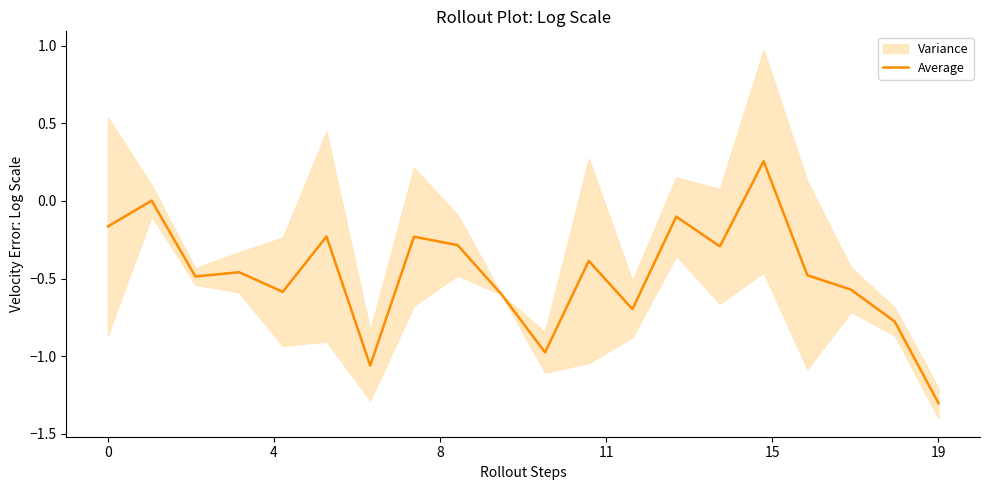

What is the lowest value of the Average series?

-1.3